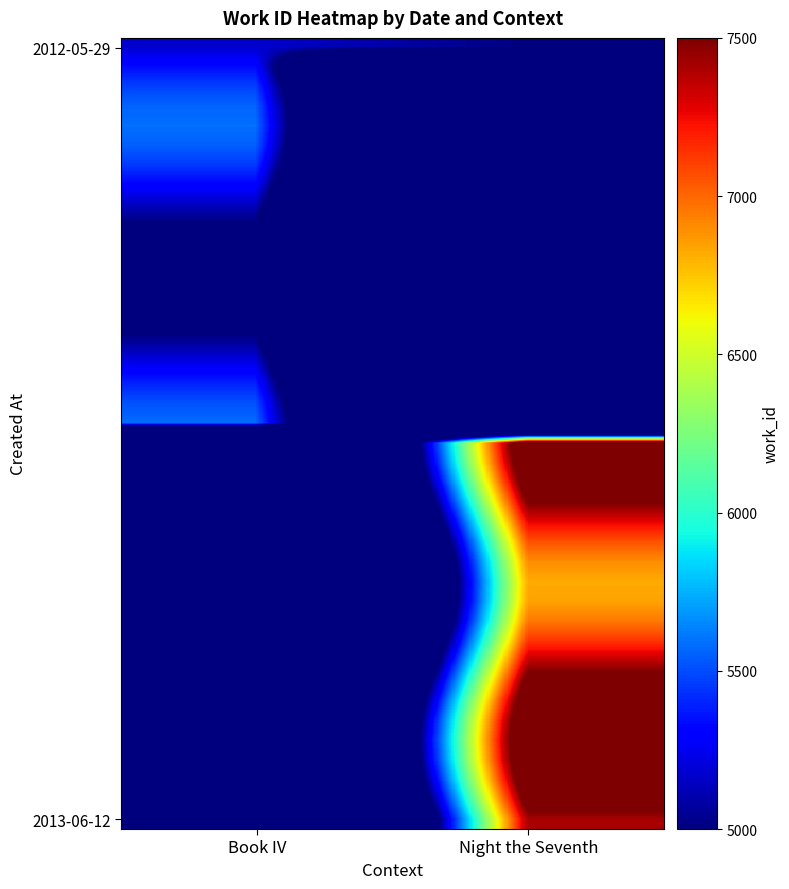

At which category is the sum across all series the highest?

Night the Seventh